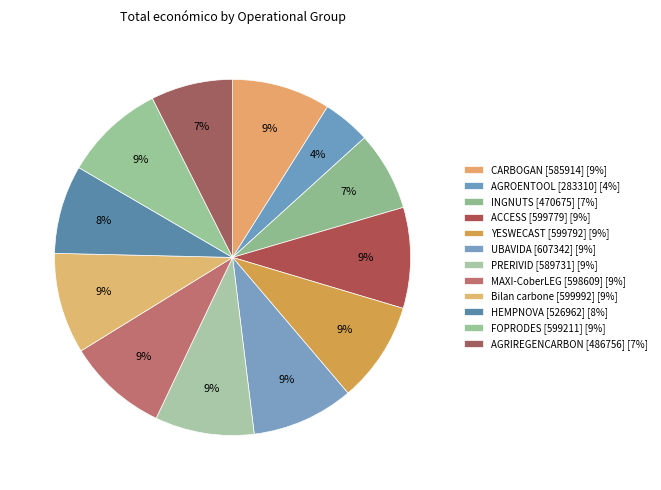

Count the number of slices in the pie.

12